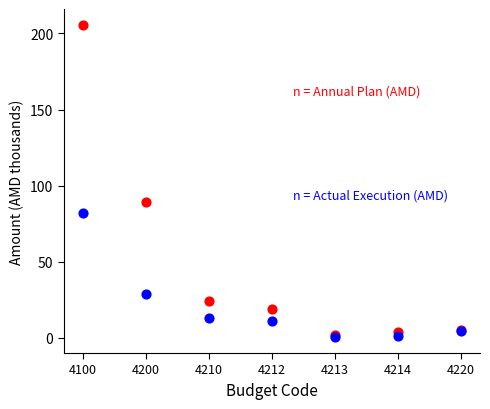

Across all series, what Y value is closest to 102?

89.1